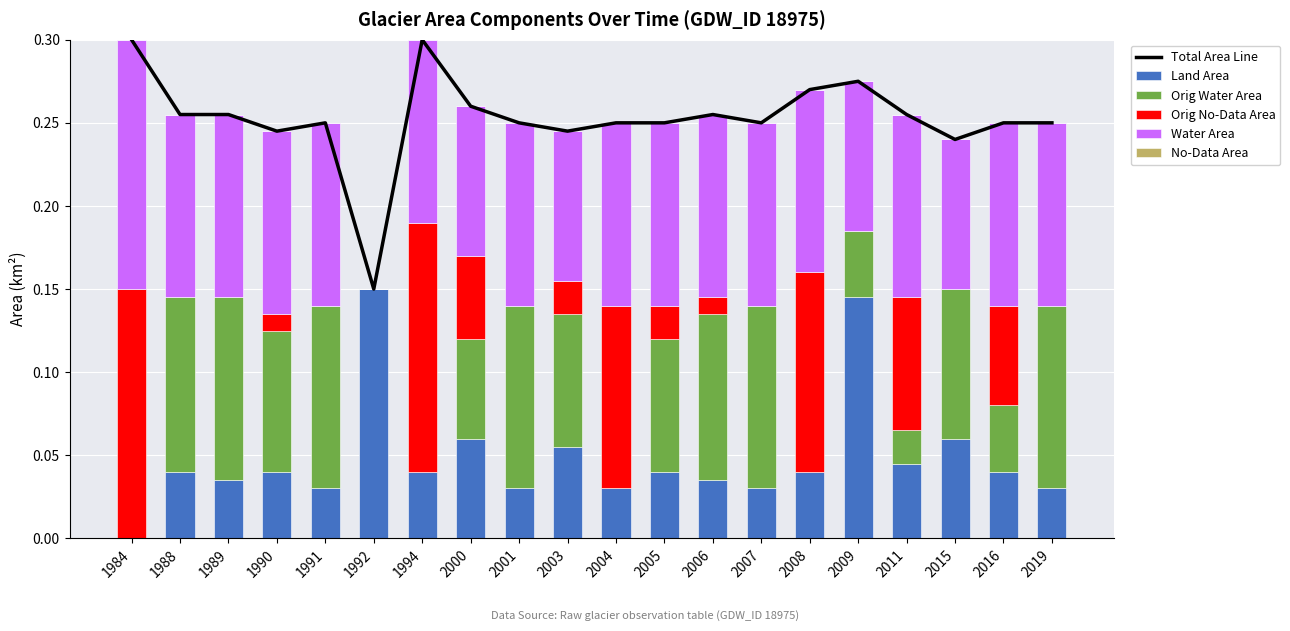

List the series in order of their peak value, lowest first.

No-Data Area, Orig Water Area, Land Area, Orig No-Data Area, Water Area, Total Area Line